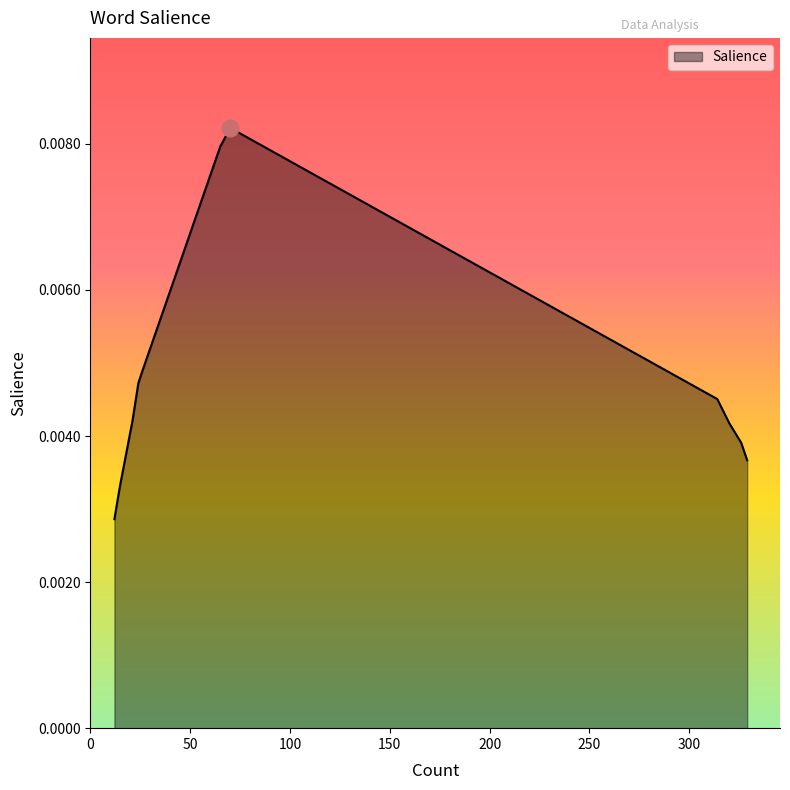

True or false: there are more than 0 points higher than both neighbors.

True